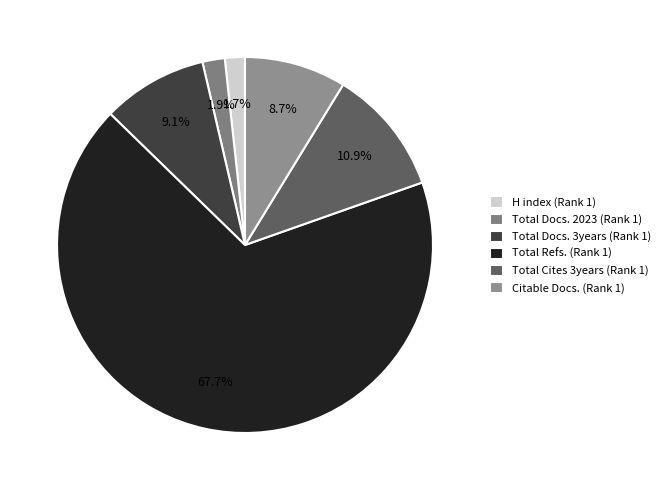

Does Total Refs. (Rank 1) account for over 50% of the chart?

Yes